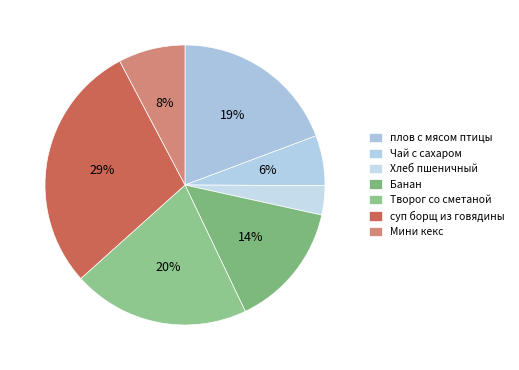

How many slices are in this pie chart?

7